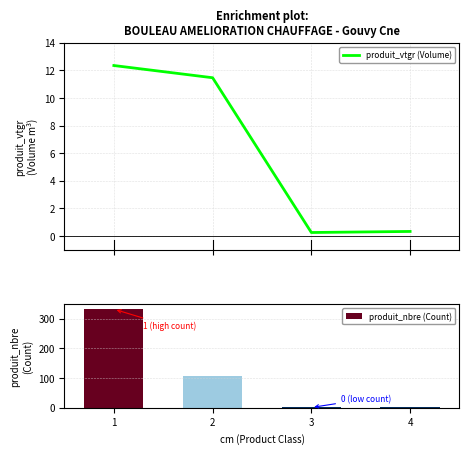

Count the produit_nbre (Count) values in the range 1 to 332.

4